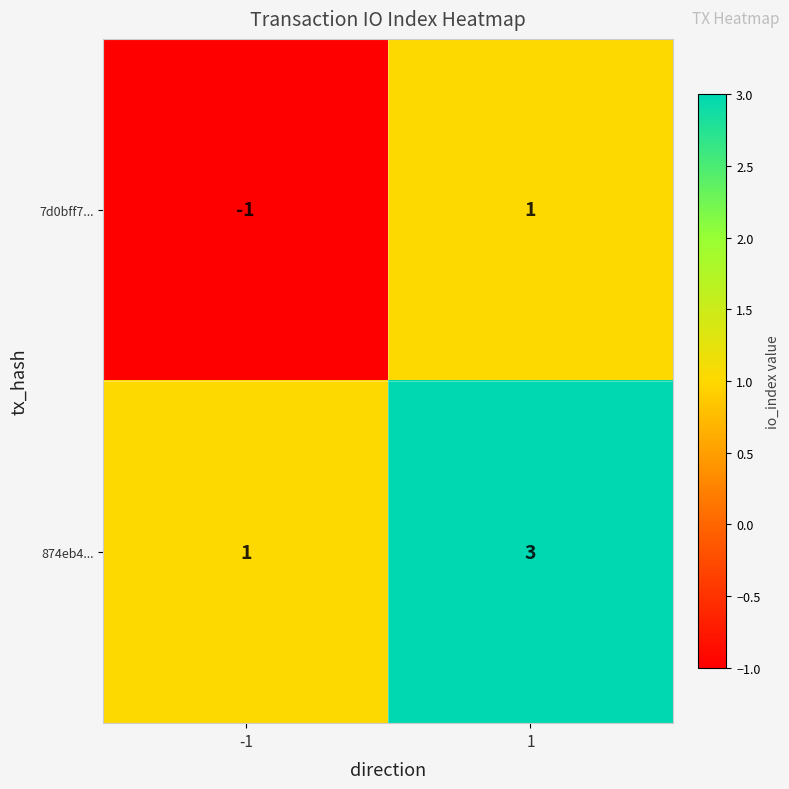

Rank the categories by 874eb4... value from lowest to highest.

-1, 1